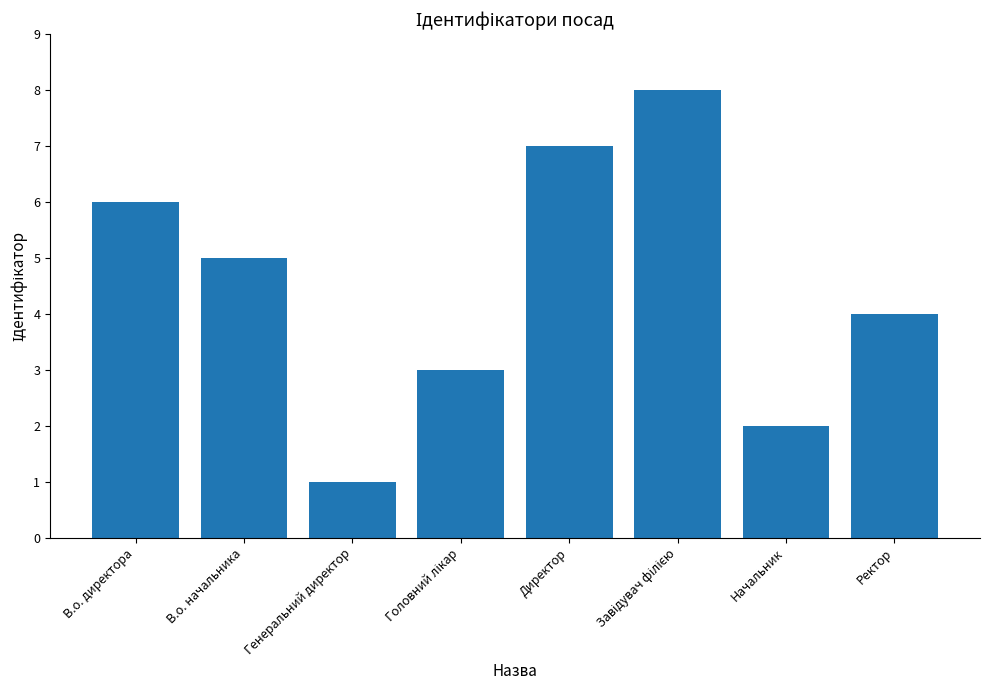

How many data points does each series have?

8